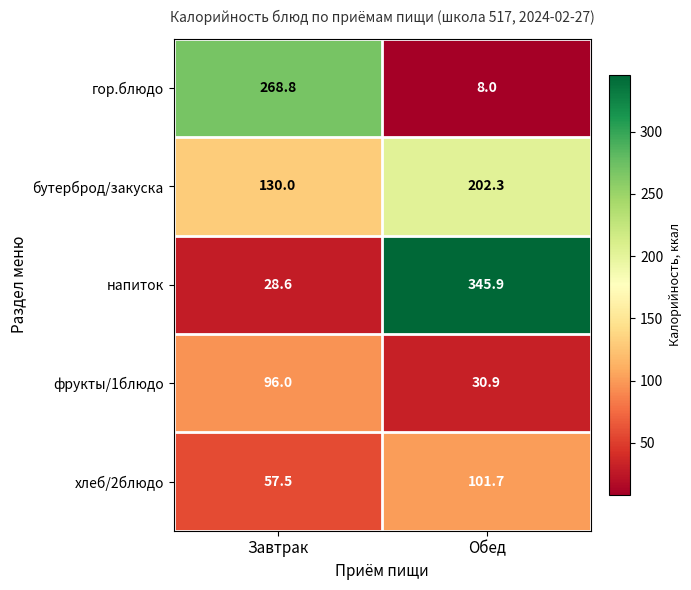

What is the average value of the хлеб/2блюдо series?

79.6